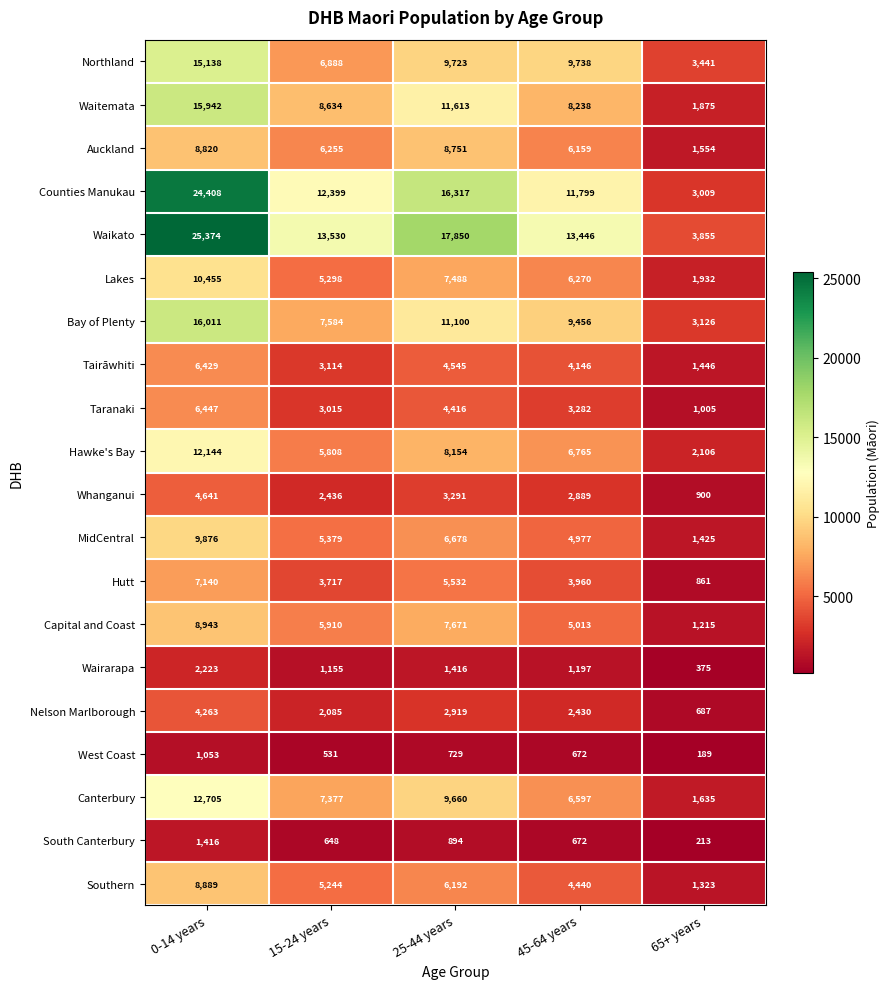

The value of Nelson Marlborough at 0-14 years is 4263. True or false?

True